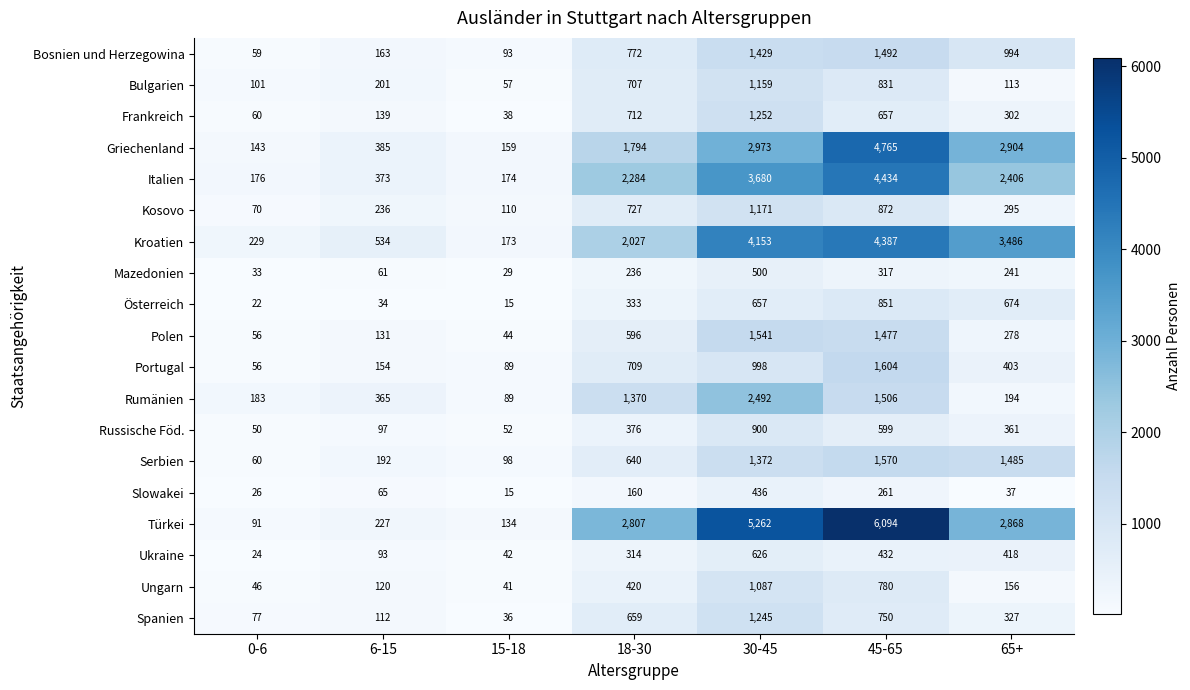

Where is Ungarn nearest to the value 564?

18-30